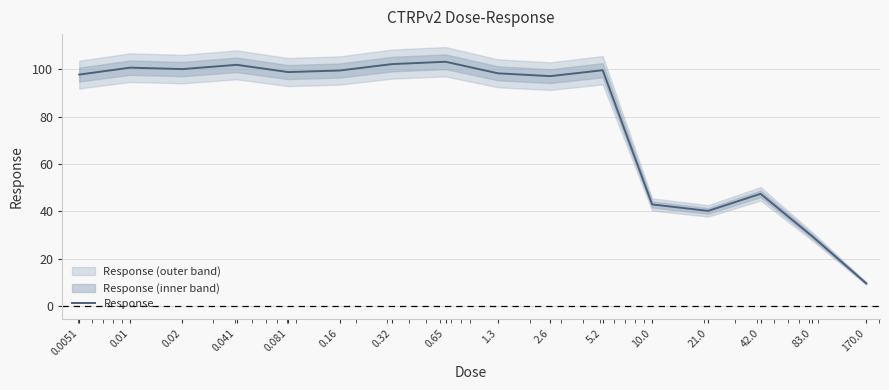

Reading left to right, transcribe all the data shown in this chart.

0.0051=97.7	0.01=100.6	0.02=100.0	0.041=101.8	0.081=98.7	0.16=99.4	0.32=102.1	0.65=103.1	1.3=98.2	2.6=97.0	5.2=99.5	10.0=42.9	21.0=40.2	42.0=47.4	83.0=29.6	170.0=9.7